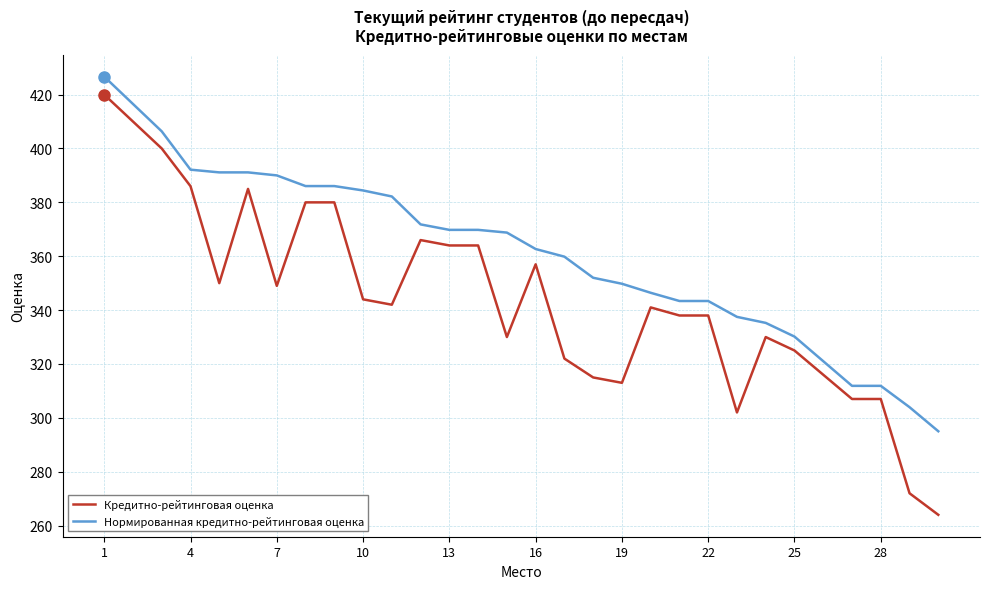

What is the minimum value for Кредитно-рейтинговая оценка?

264.0